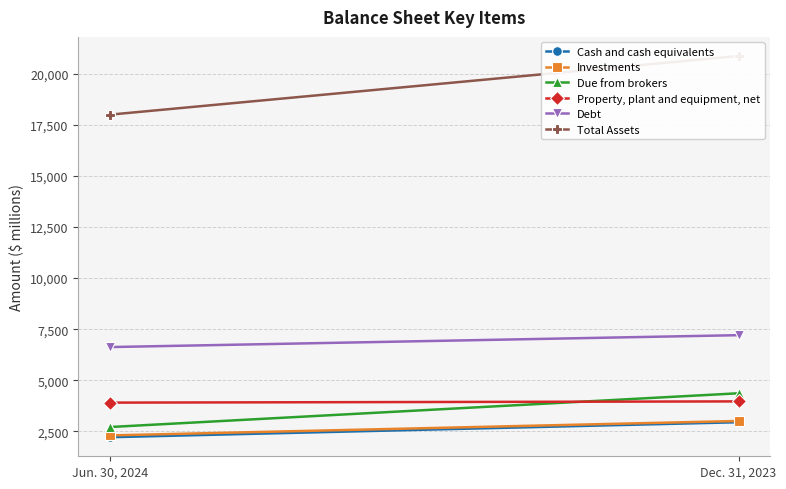

Is the value of Investments at Jun. 30, 2024 greater than the value of Property, plant and equipment, net at Dec. 31, 2023?

No